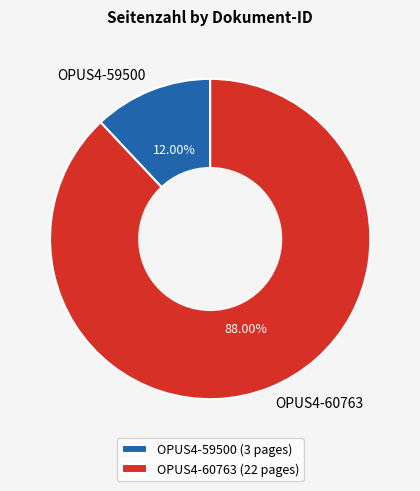

The OPUS4-60763 slice represents 78% of the pie. True or false?

False